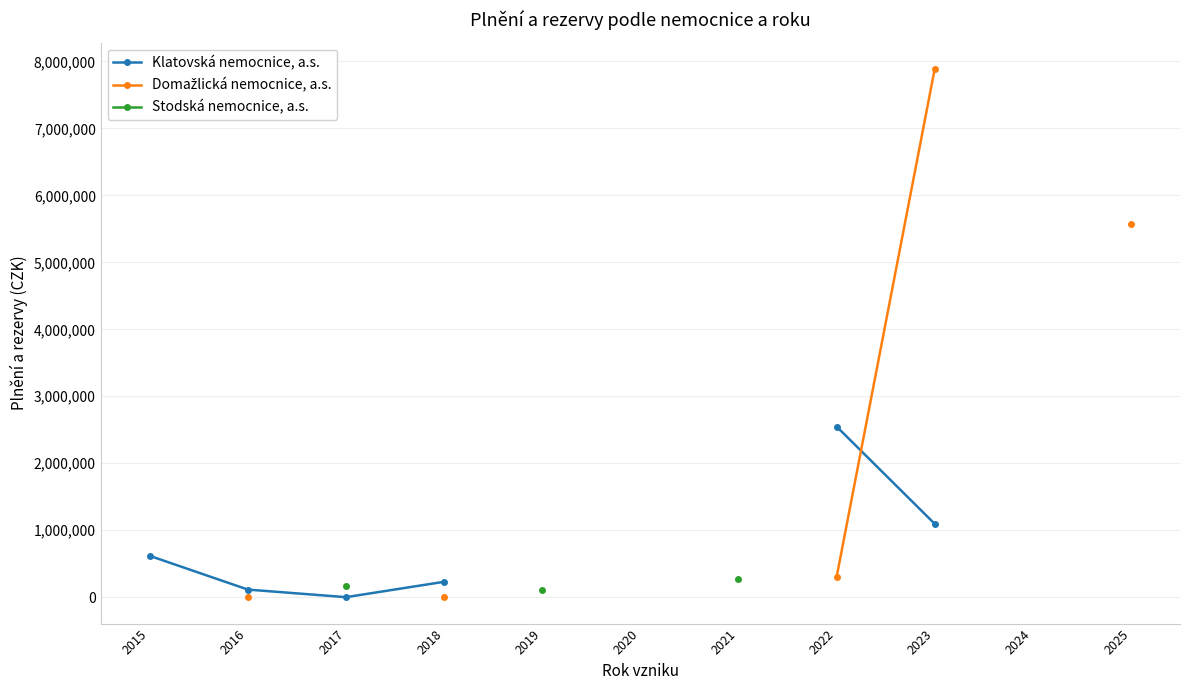

Where is the first local minimum for Klatovská nemocnice, a.s.?

2017